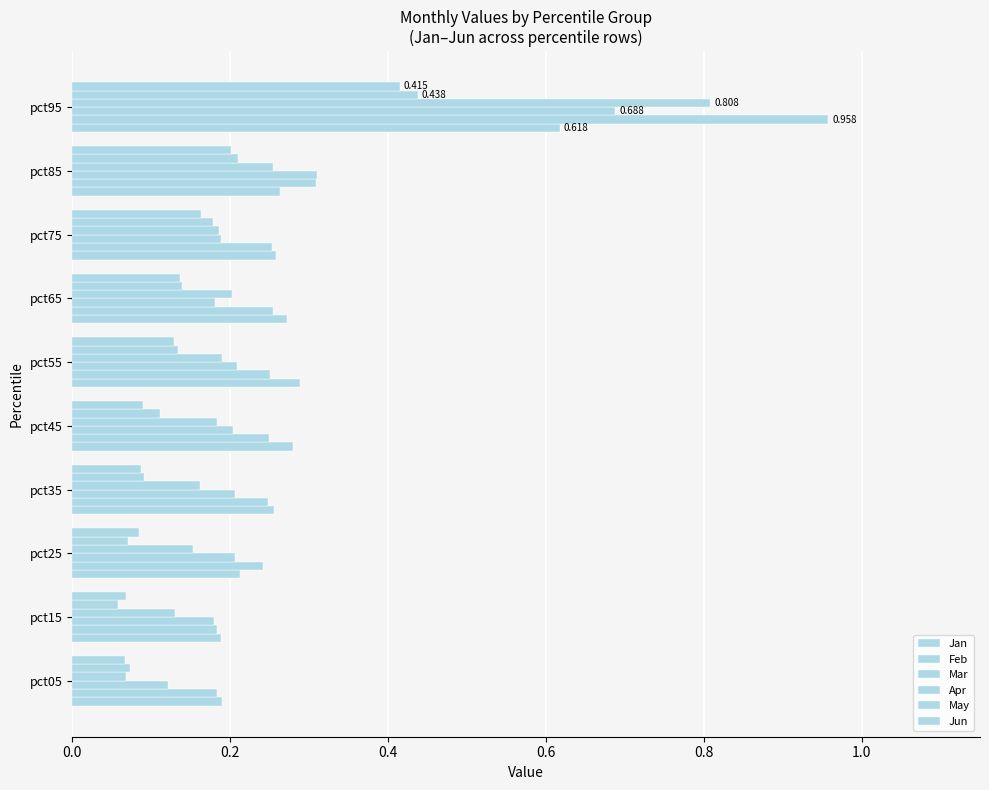

What is the average value of the Feb series?

0.3